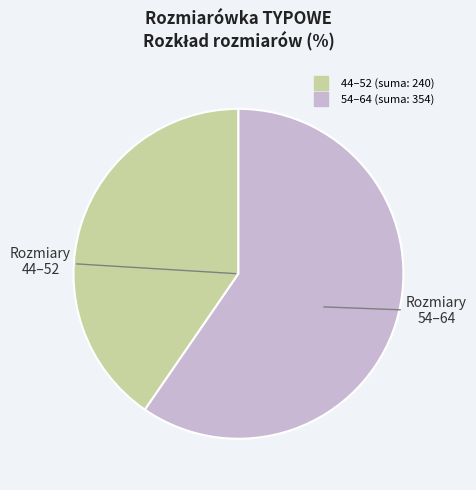

Is there any slice that represents more than half of the pie?

Yes